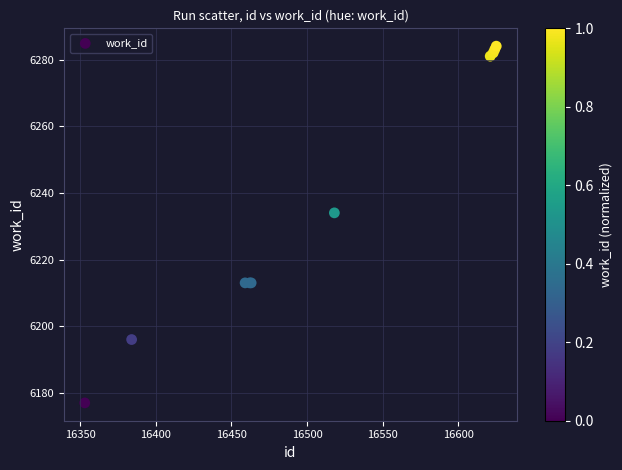

What Y value in the scatter plot is closest to 6230?

6234